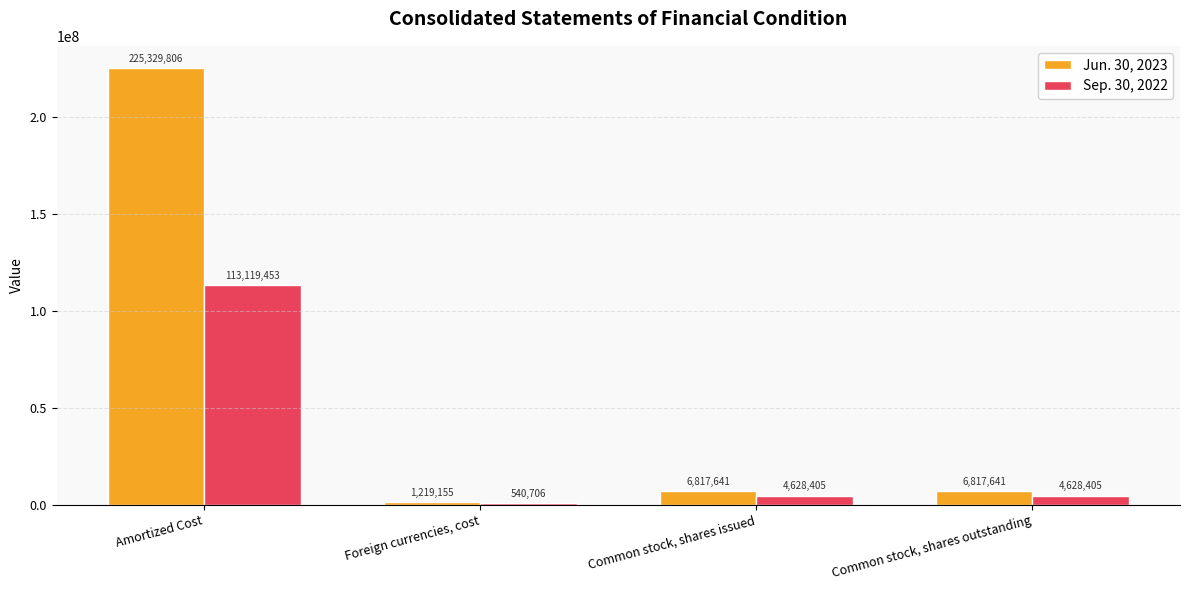

What is the difference between the Jun. 30, 2023 values at Common stock, shares issued and Foreign currencies, cost?

5598486.2